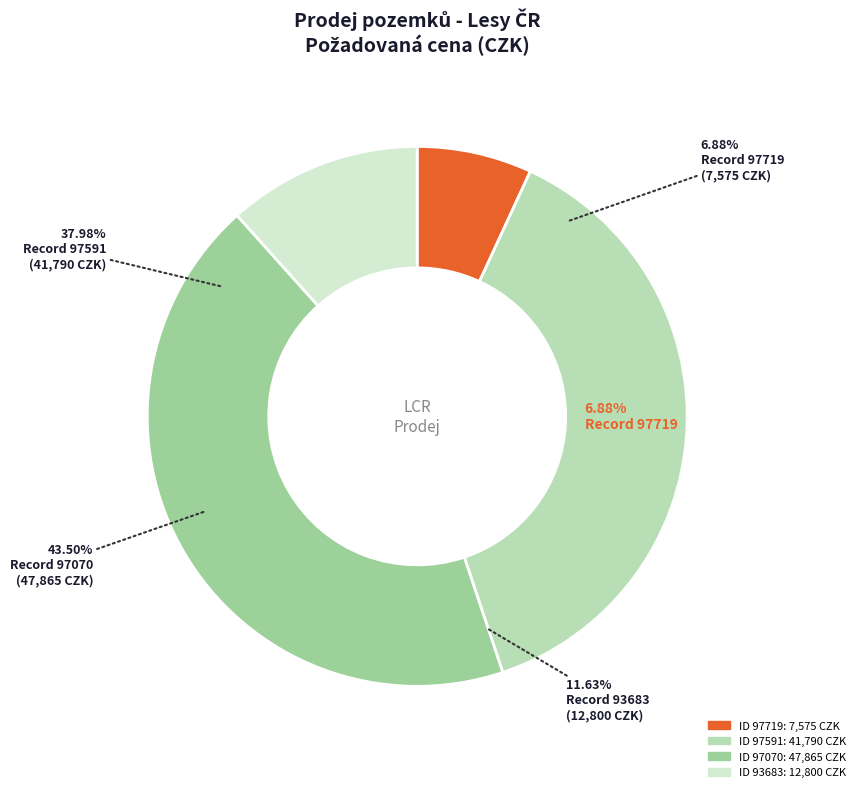

How many segments does this pie chart have?

4